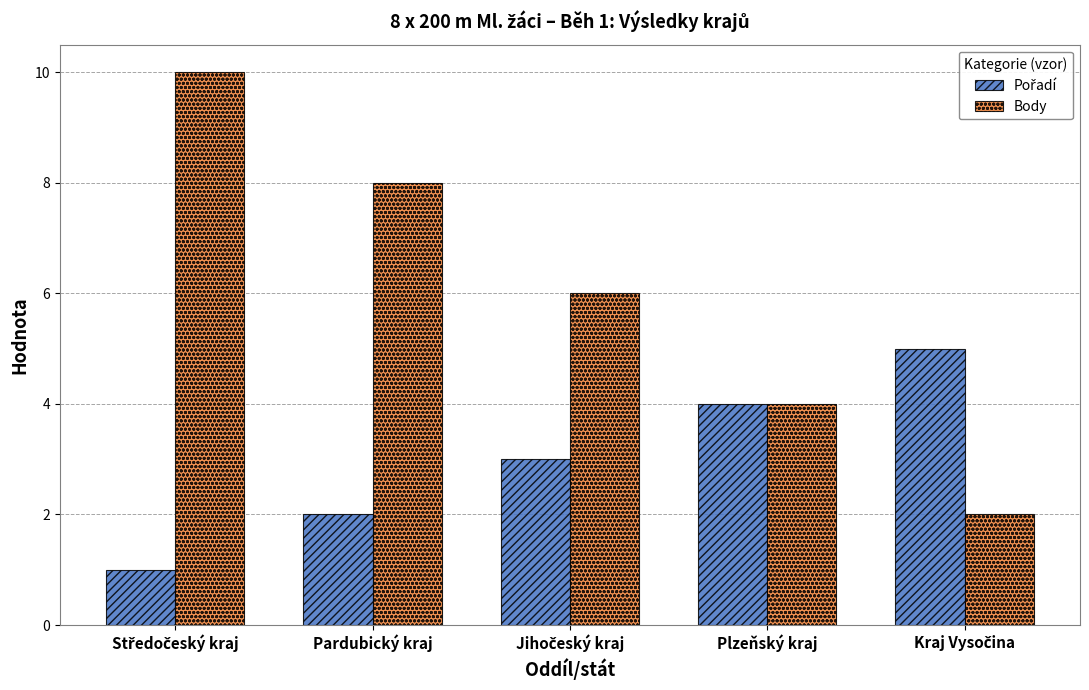

Which series has the largest range (max minus min)?

Body